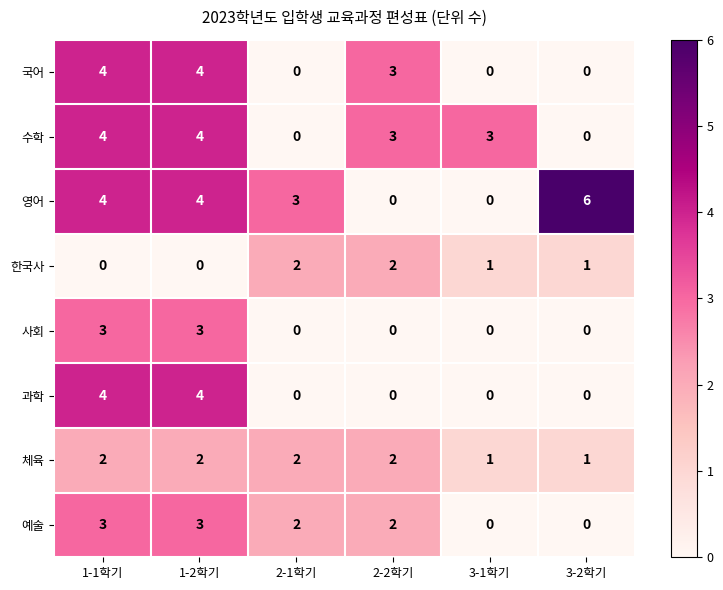

Which series has the widest spread of values?

영어